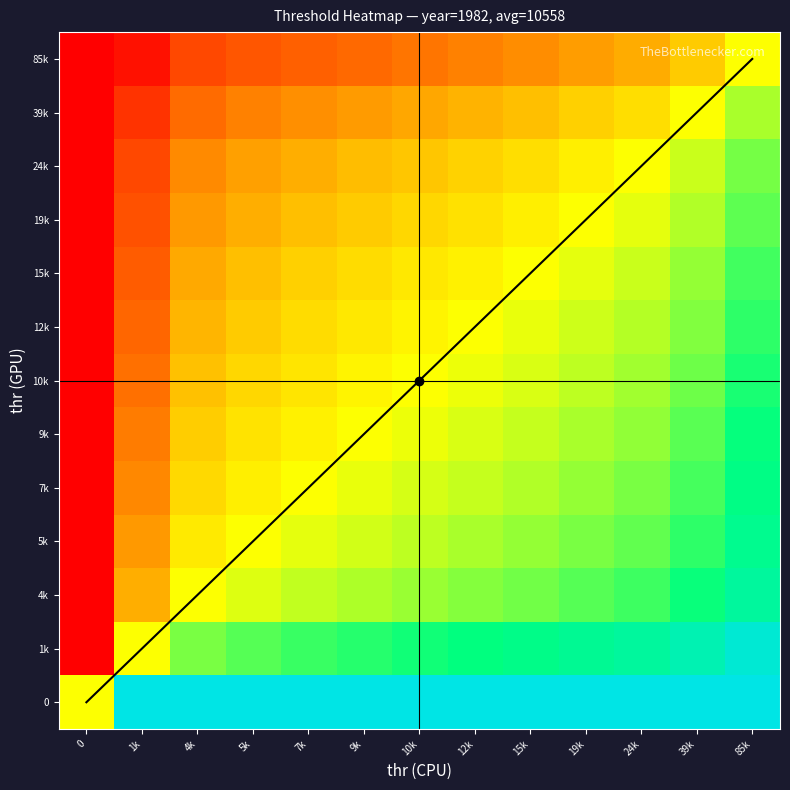

At which label is 24k closest to 1?

24k